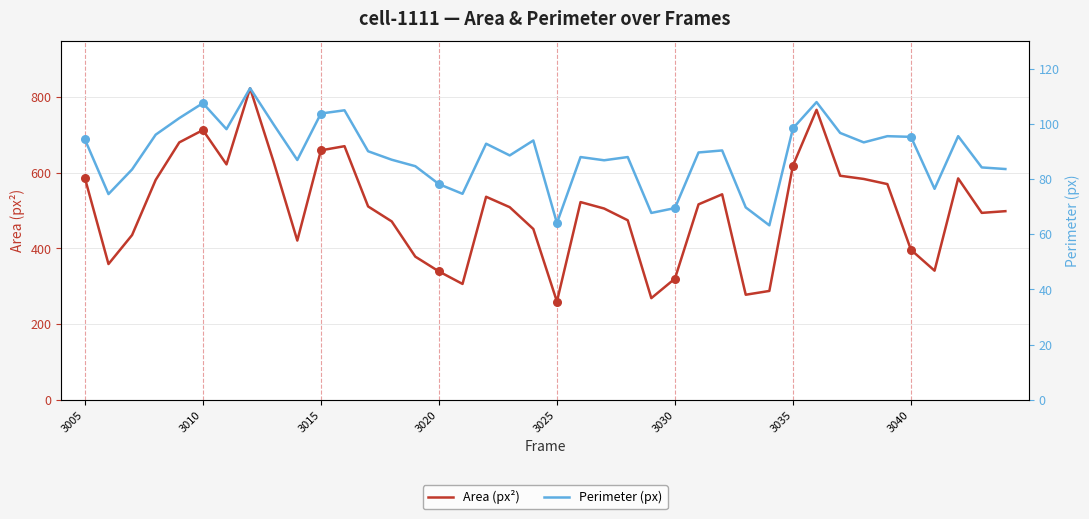

What is the minimum value for Area (px²)?

259.5